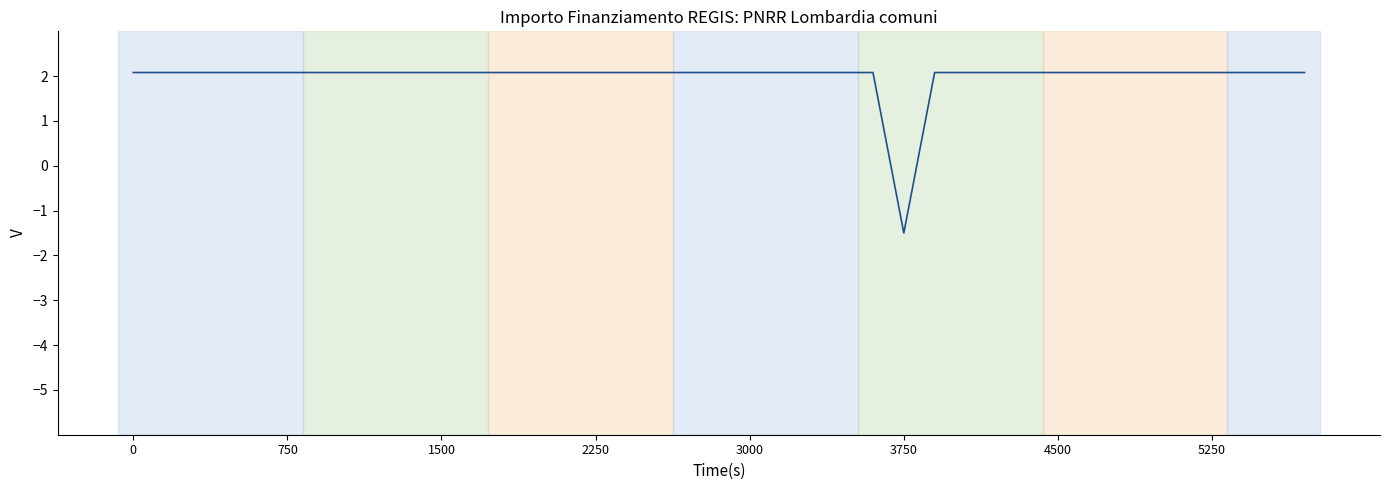

What is the difference between the maximum and minimum values?

3.6